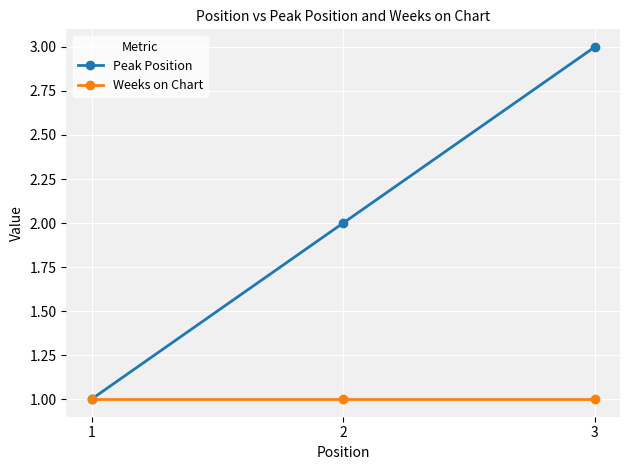

Reading right to left, list all the values displayed in this chart.

Peak Position: 3	2	1
Weeks on Chart: 1	1	1